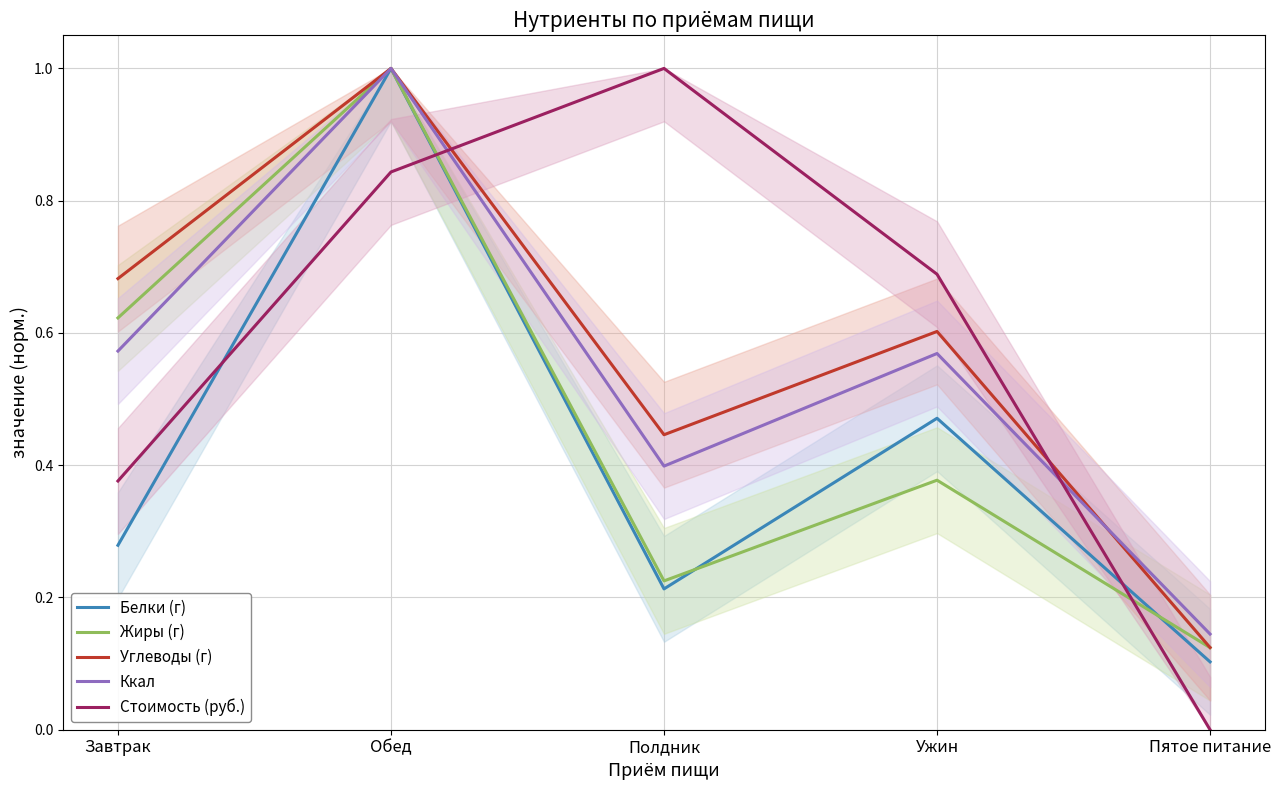

What is the difference between the maximum and minimum values in the Углеводы (г) series?

0.9